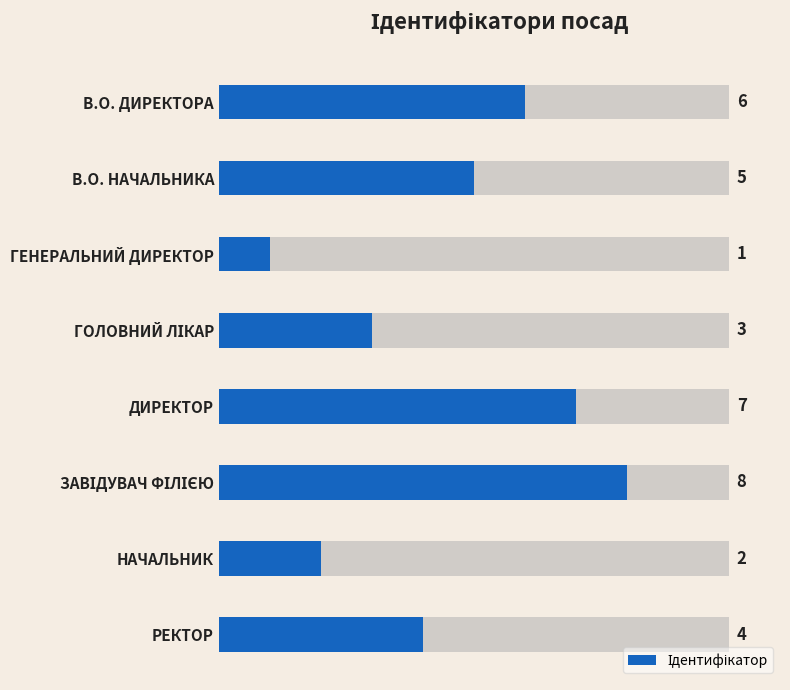

Does the chart contain stacked bars?

No